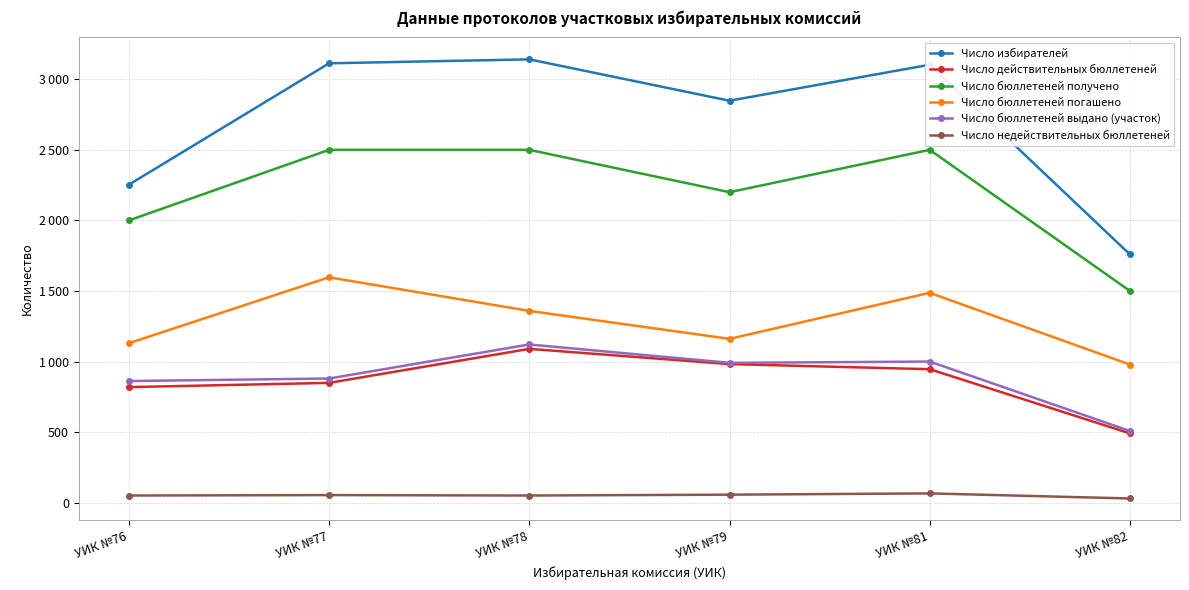

In Число действительных бюллетеней, how many points are higher than both neighbors (excluding endpoints)?

1